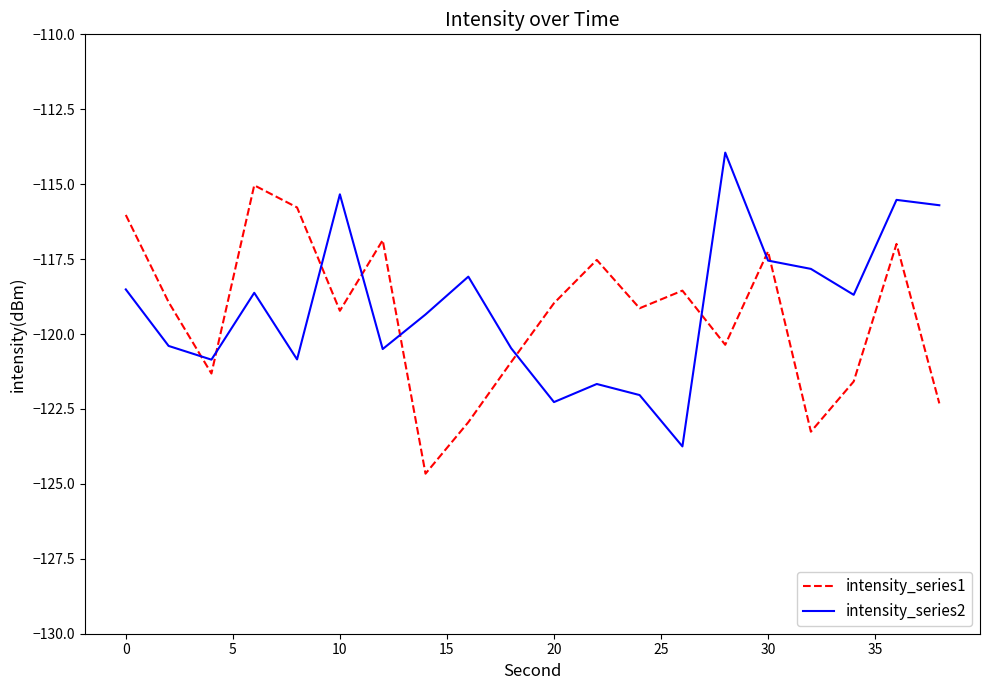

Count the number of data series in this chart.

2